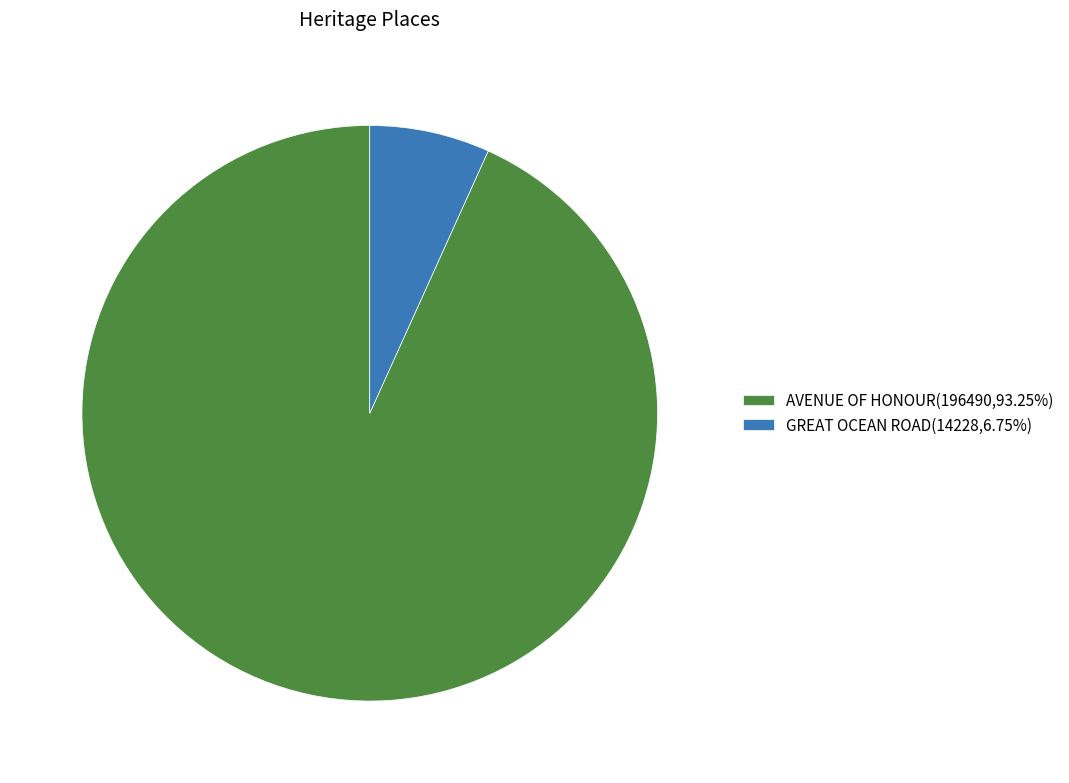

Do GREAT OCEAN ROAD(14228,6.75%) and AVENUE OF HONOUR(196490,93.25%) together represent more than half of the pie?

Yes